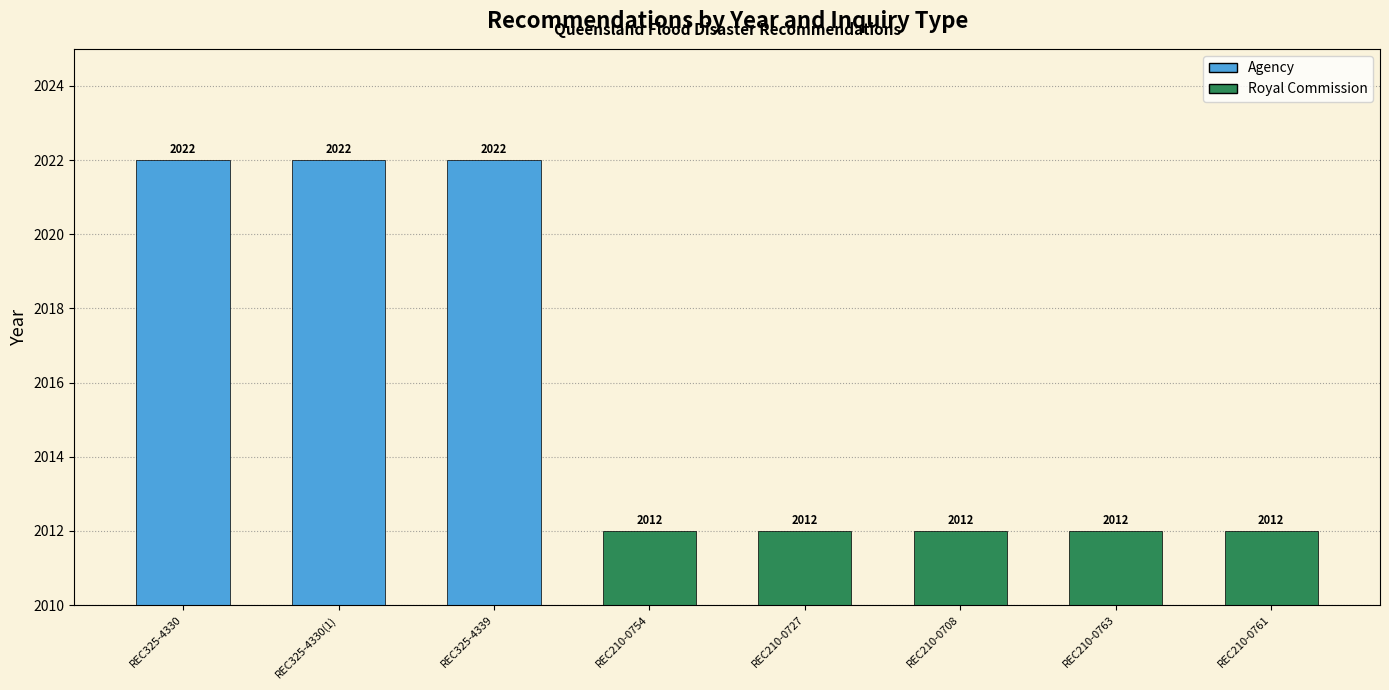

Reading left to right, transcribe all the data shown in this chart.

REC325-4330=2022	REC325-4330=2022	REC325-4339=2022	REC210-0754=2012	REC210-0727=2012	REC210-0708=2012	REC210-0763=2012	REC210-0761=2012